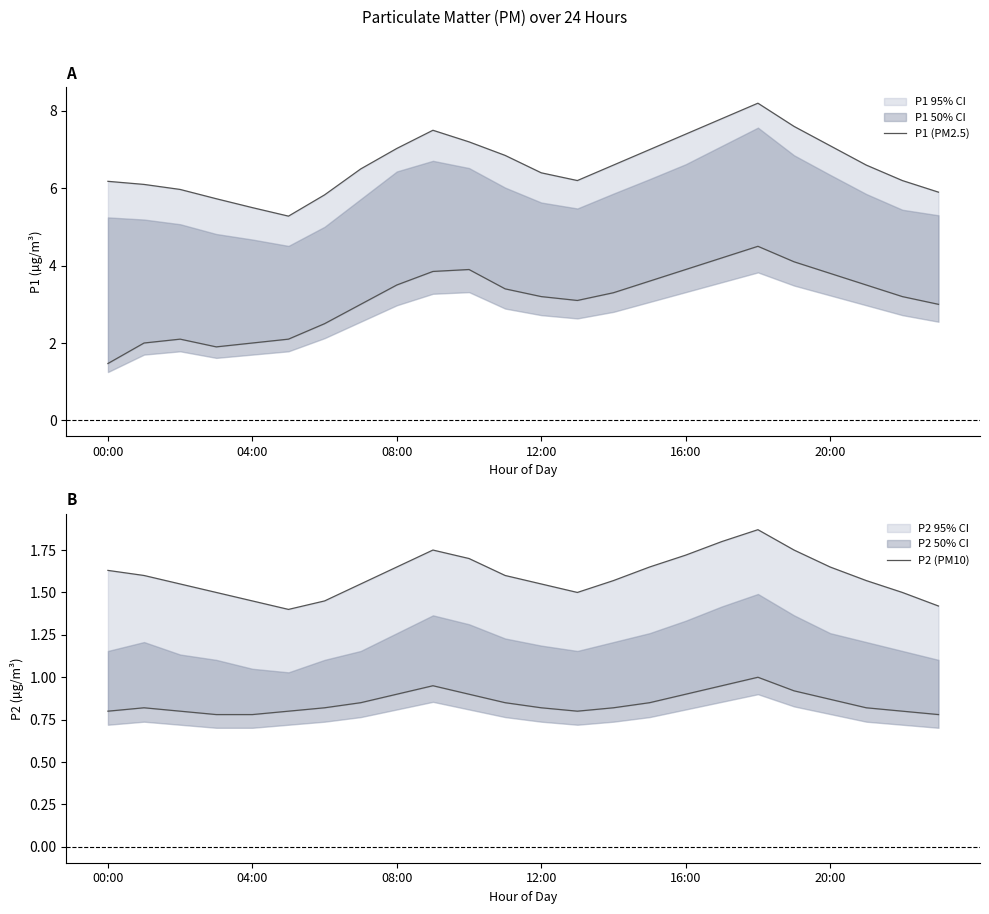

How many data points in P1 (PM2.5) are above 6?

18